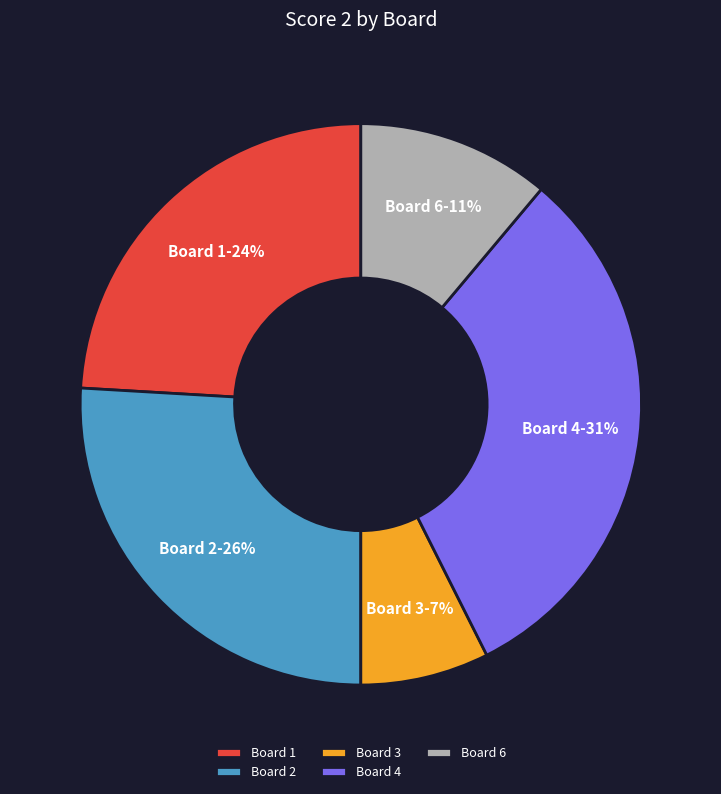

What percentage is the Board 1 slice, to the nearest percent?

24%